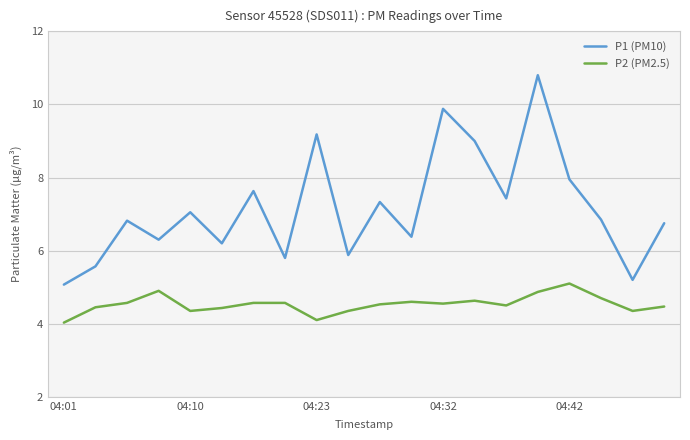

Does the chart have visible grid lines?

Yes